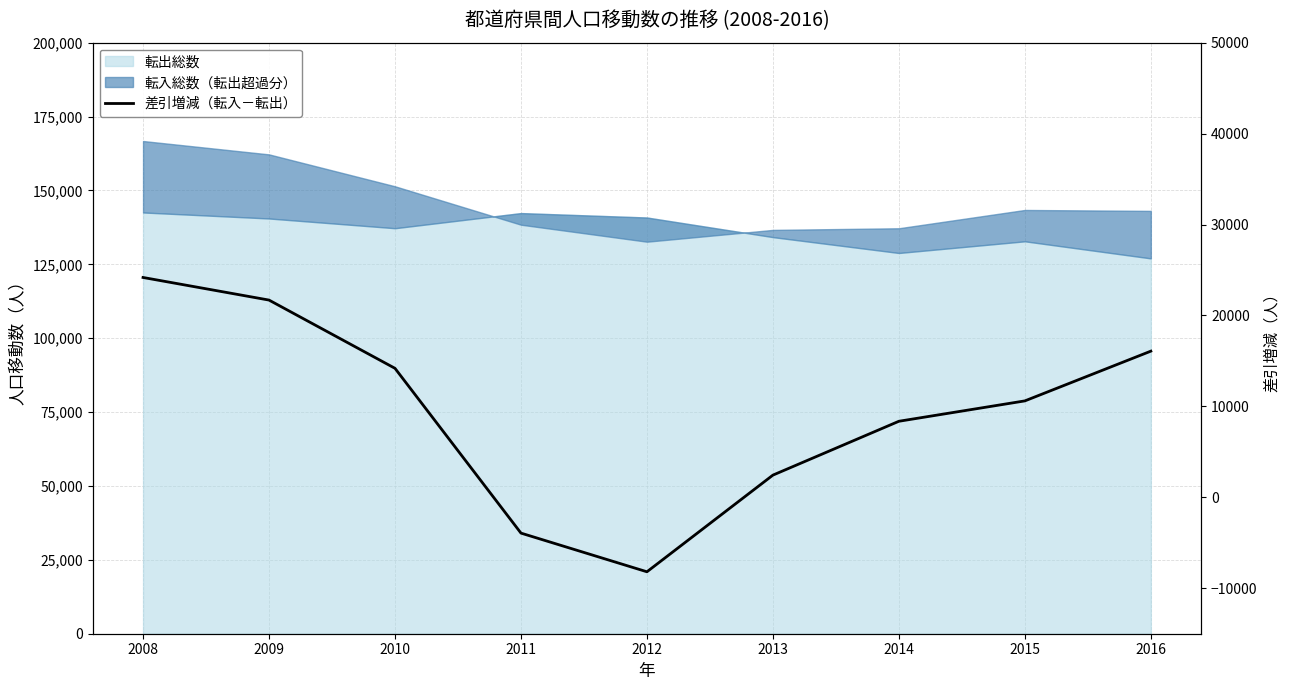

Reading left to right, what are all the values shown in this chart?

2008=24178	2009=21692	2010=14187	2011=-3935	2012=-8188	2013=2442	2014=8364	2015=10605	2016=16075